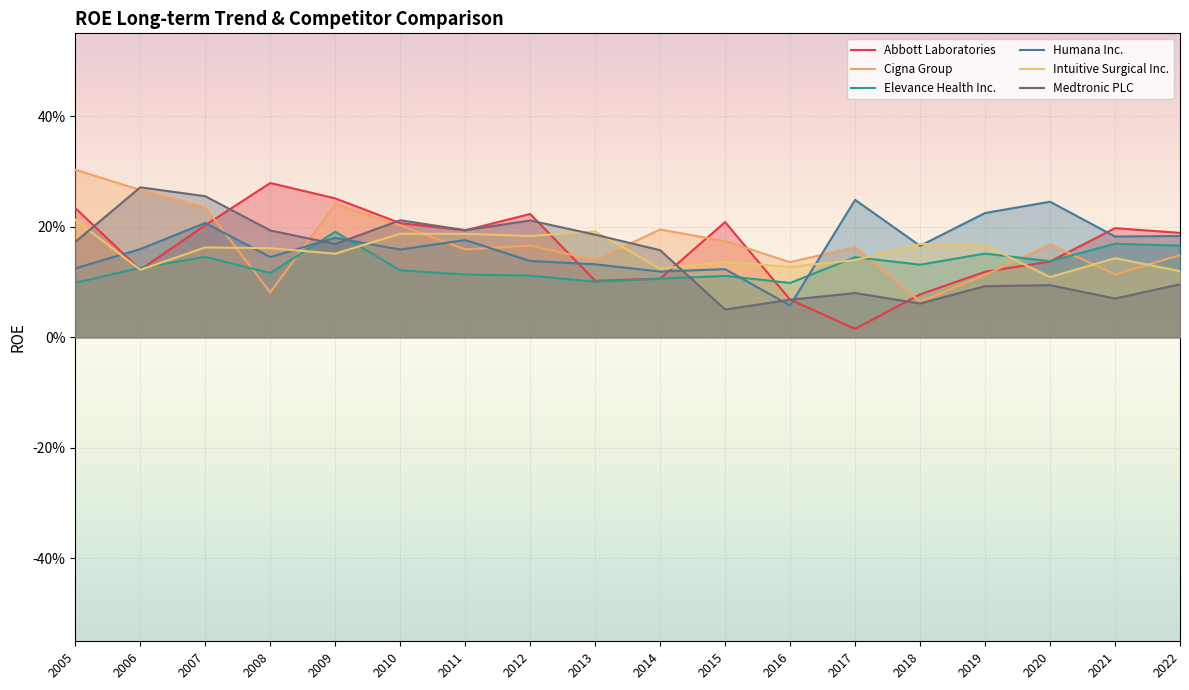

In Humana Inc., how many points are lower than both neighbors (excluding endpoints)?

6